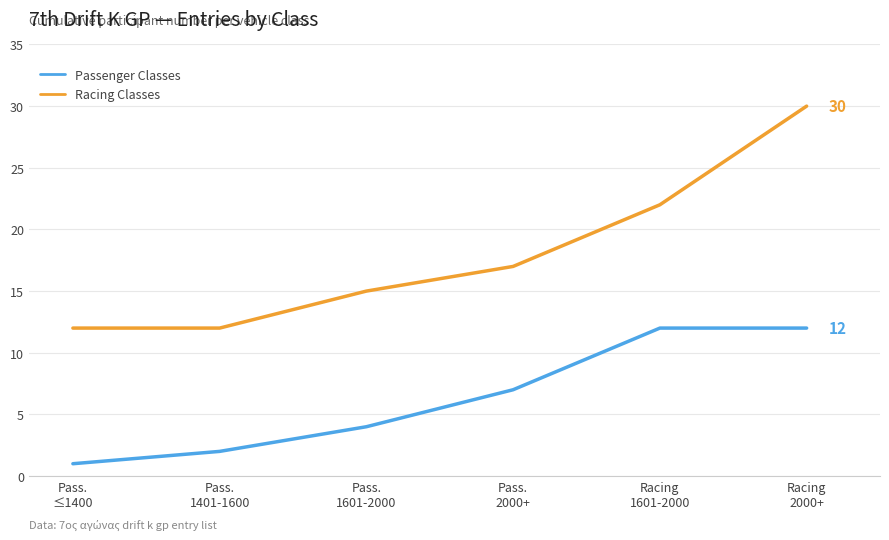

At Racing
2000+, list the series in order from largest to smallest.

Racing Classes, Passenger Classes